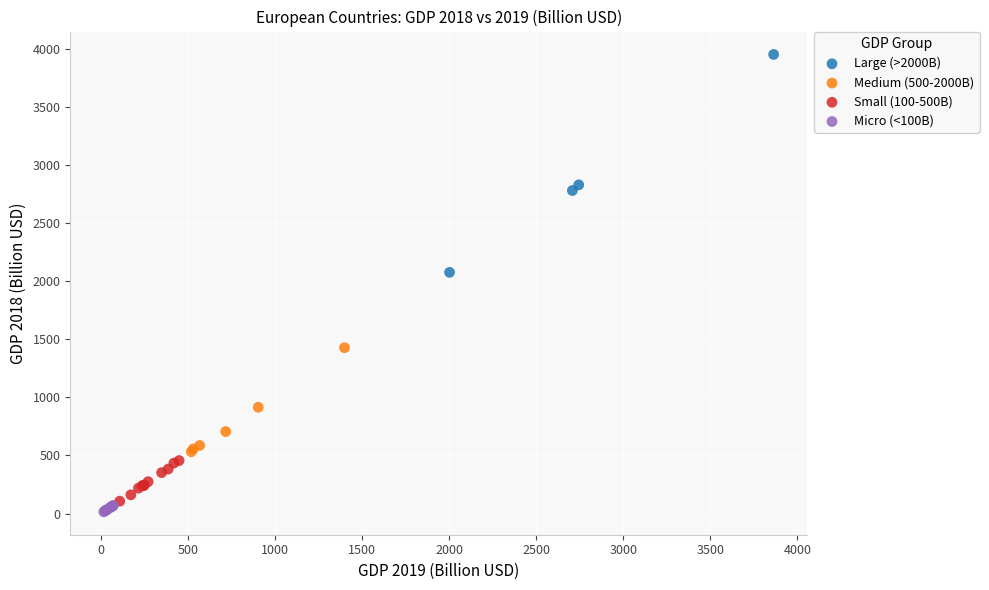

Which series has the largest Y range (max minus min)?

Large (>2000B)